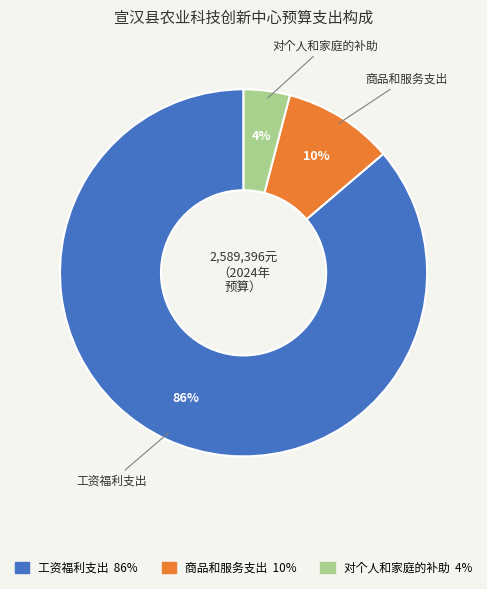

To the nearest percent, what is the average slice percentage?

33%